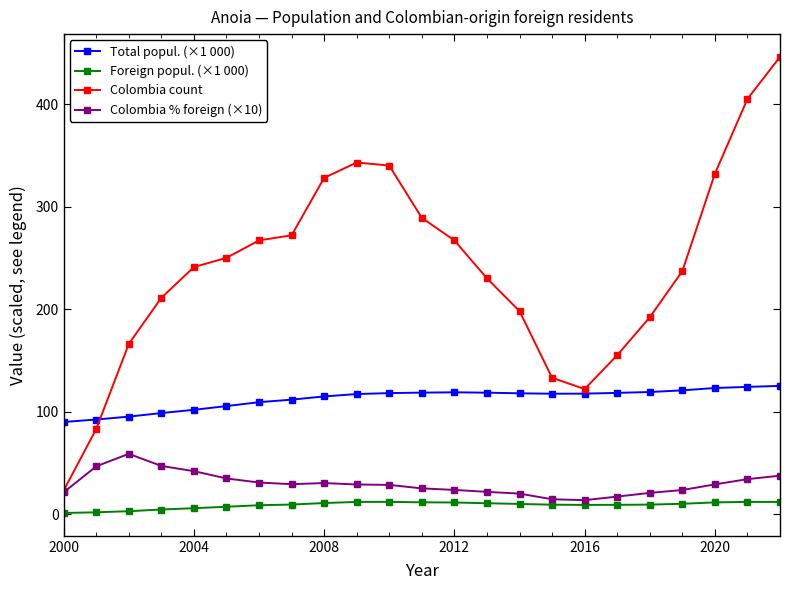

What is the minimum value for Colombia % foreign (×10)?

13.6